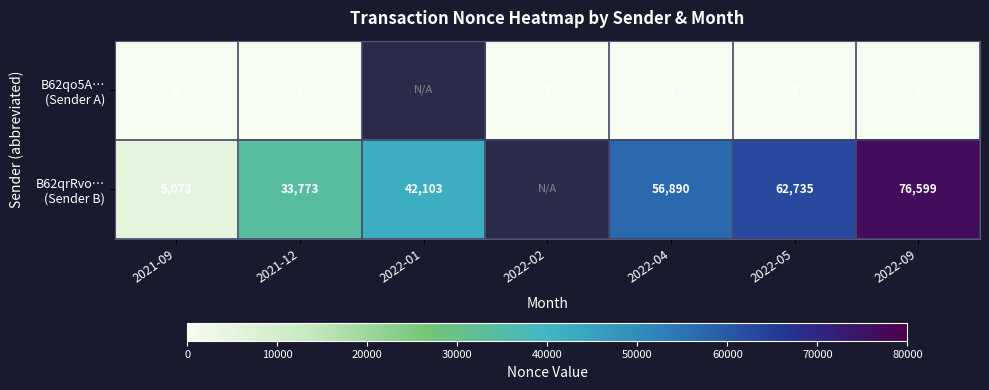

What is the total value across all series at 2021-09?

5073